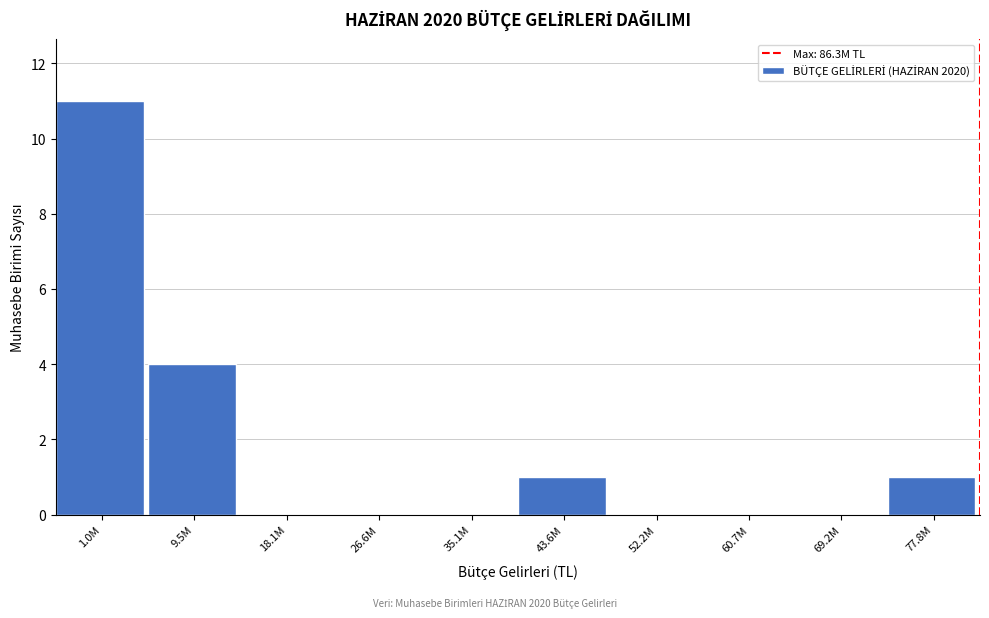

Reading left to right, what are all the values shown in this chart?

1.0M=11	9.5M=4	18.1M=0	26.6M=0	35.1M=0	43.6M=1	52.2M=0	60.7M=0	69.2M=0	77.8M=1